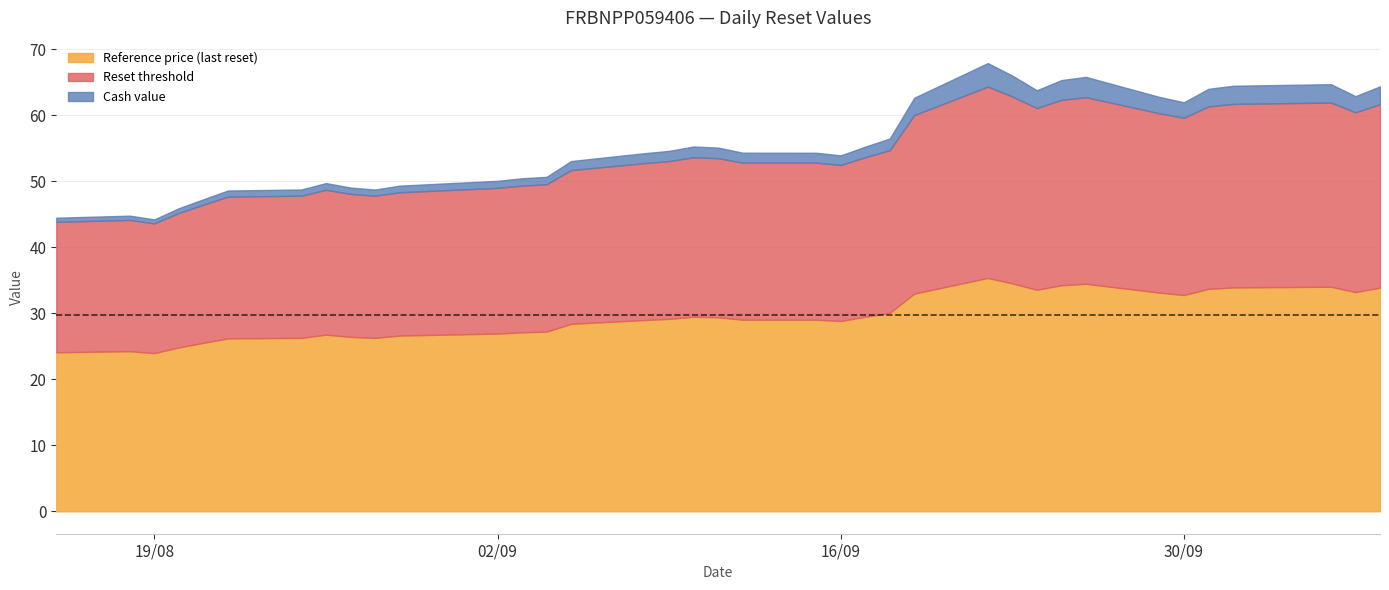

What is the value of the Cash value point at the 34th from the left?

0.8